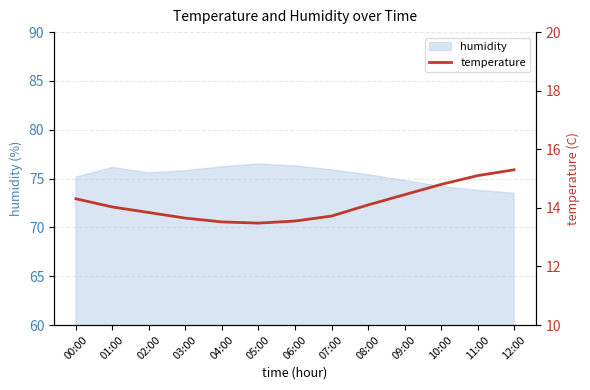

Is it true that the value at 00:00 is 25.7?

False